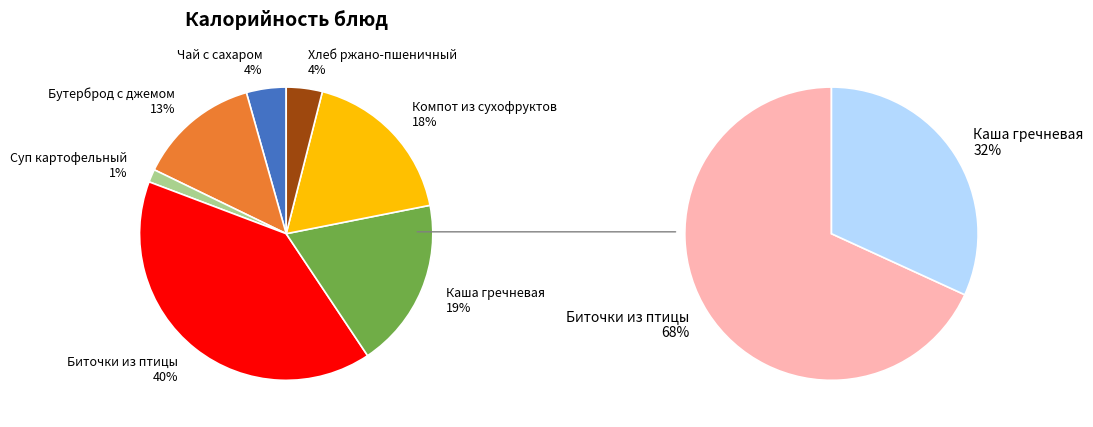

The Чай с сахаром slice represents 4% of the pie. True or false?

True